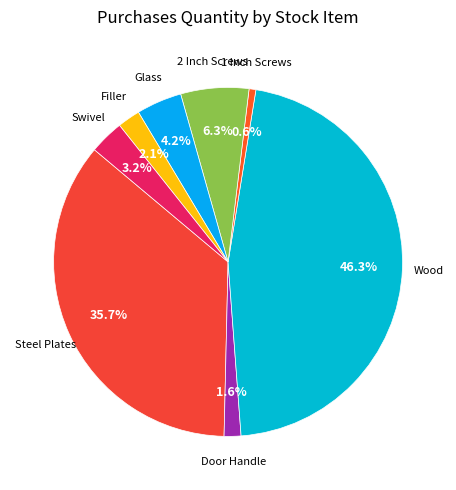

What is the smallest slice in the pie chart?

1 Inch Screws